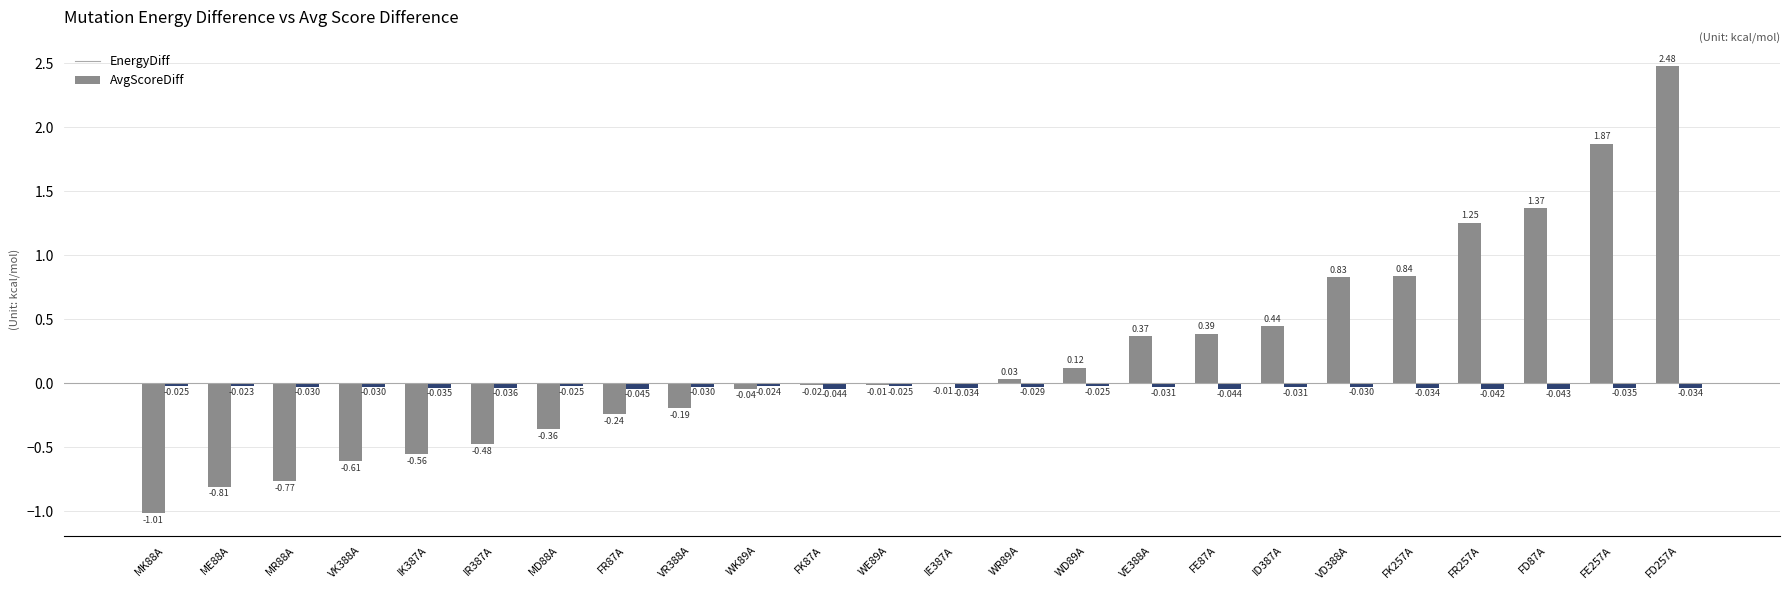

Which series has the largest total across all categories?

EnergyDiff